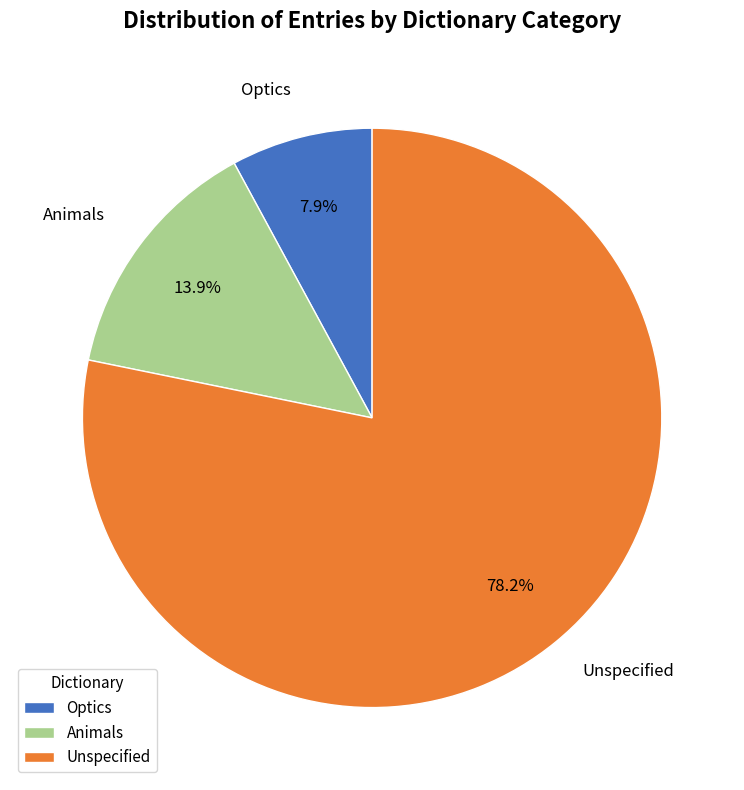

How many slices are in this pie chart?

3